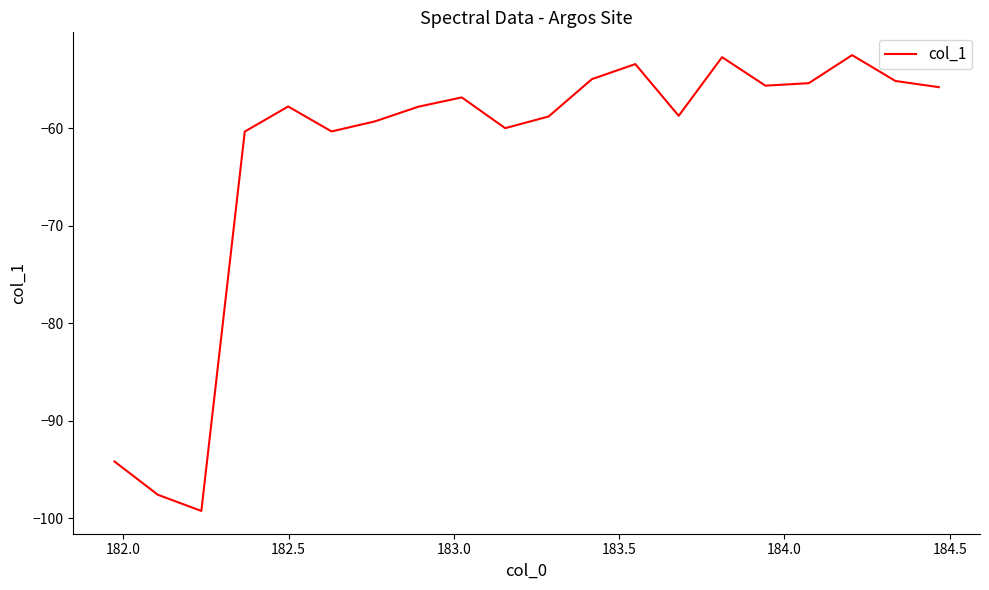

What is the difference between the maximum and minimum values?

46.7